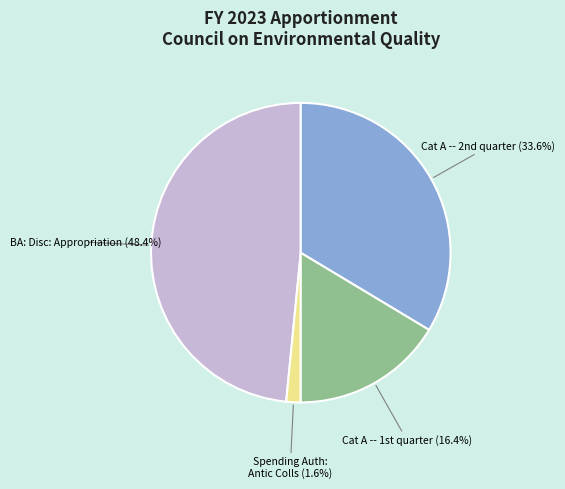

Is there a majority slice in this chart?

No